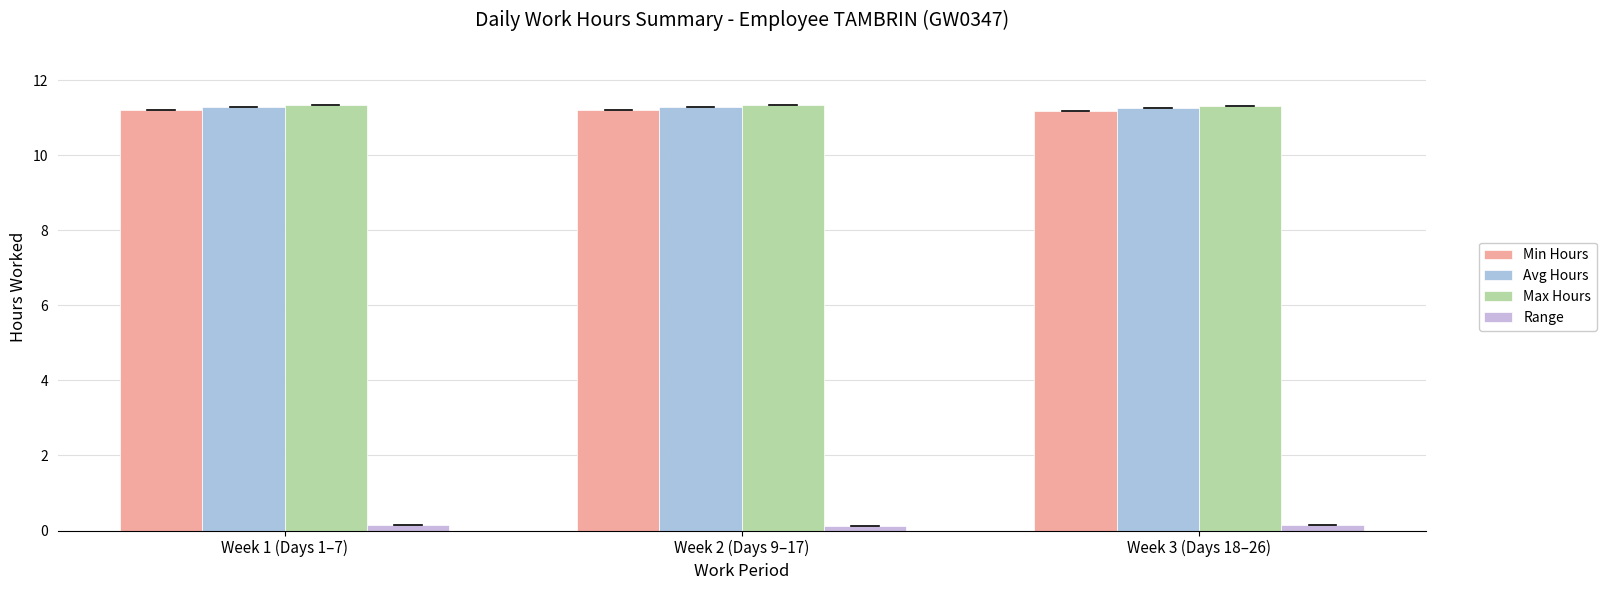

Read the Min Hours value at Week 3 (Days 18–26).

11.2